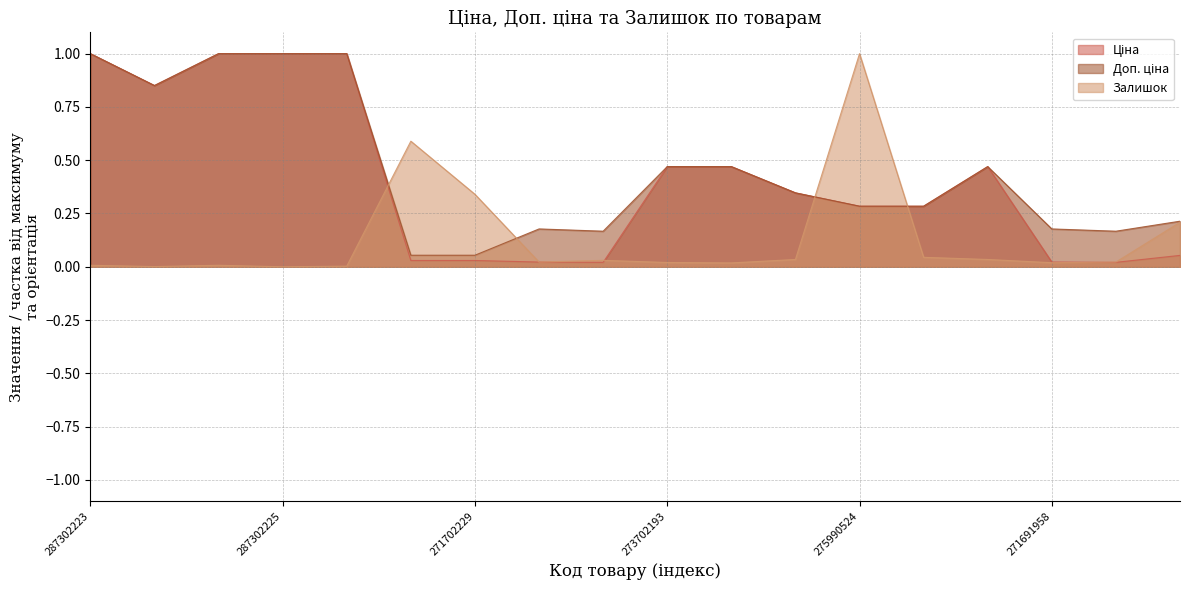

Is the value of Доп. ціна at 280761652 greater than the value of Залишок at 273702193?

Yes